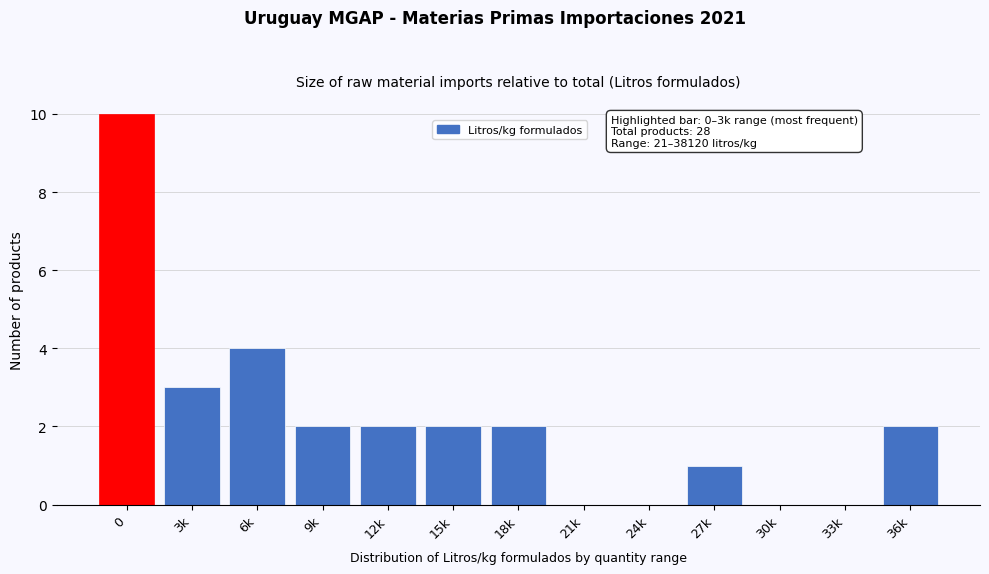

Reading right to left, list all the values displayed in this chart.

36k=2	33k=0	30k=0	27k=1	24k=0	21k=0	18k=2	15k=2	12k=2	9k=2	6k=4	3k=3	0=10